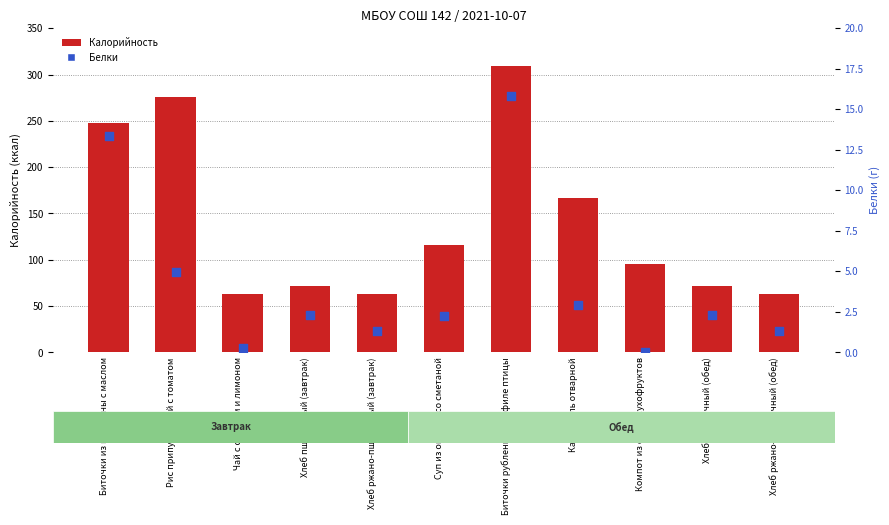

At how many categories does at least one series exceed 180?

3